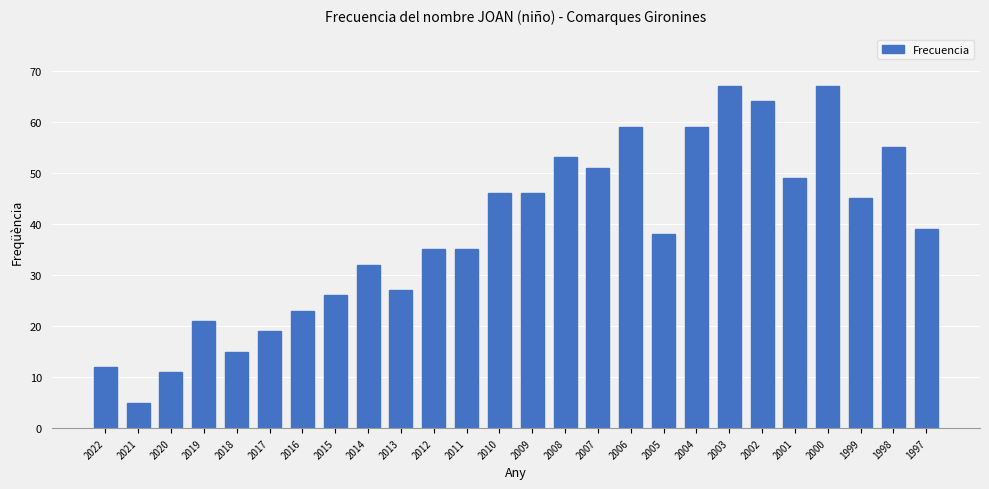

Is it true that the value at 2022 is 12?

True